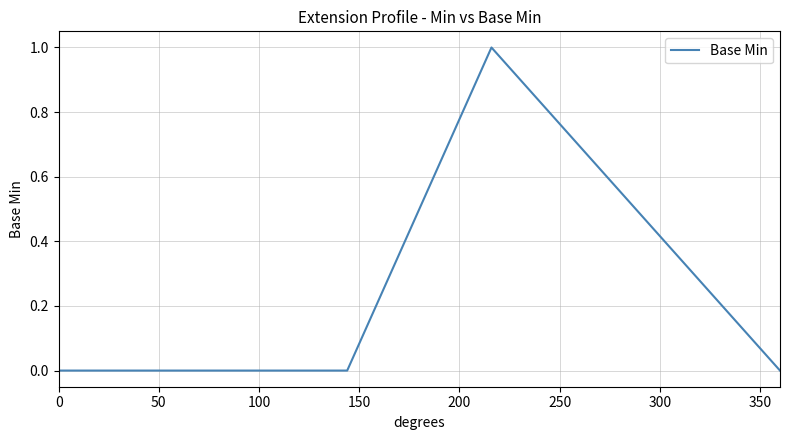

True or false: the data has more than 2 interior local peaks.

False